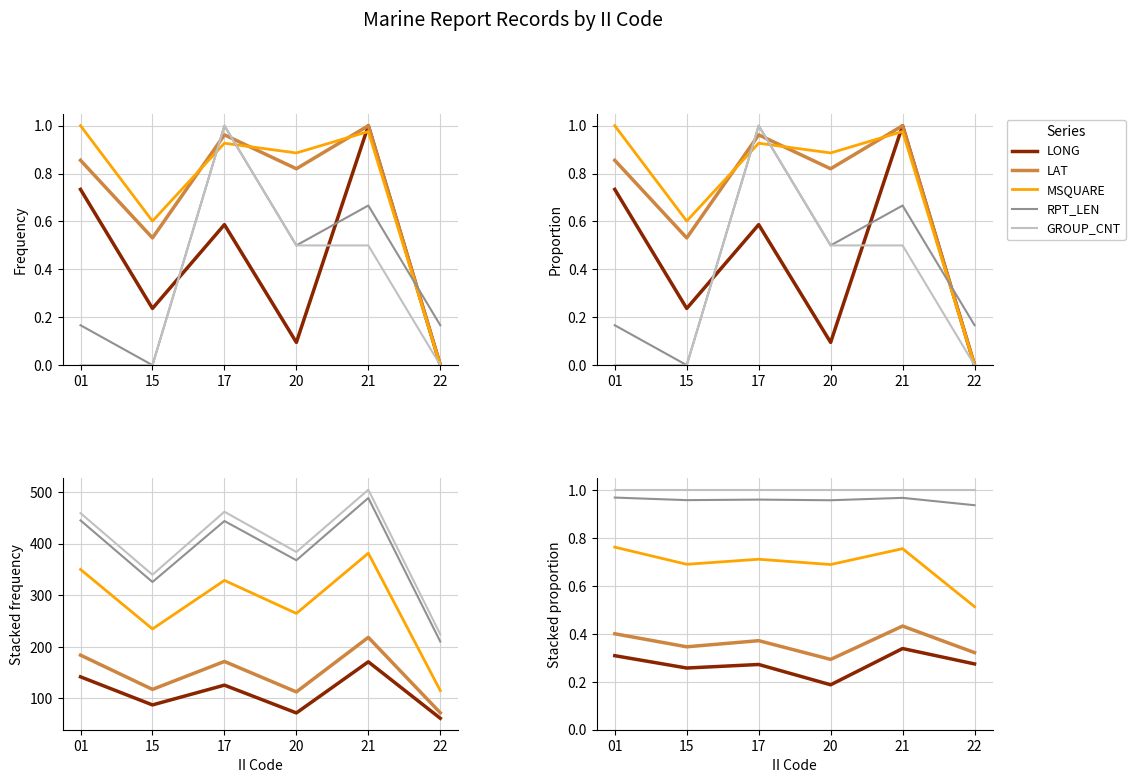

Which series has the largest total across all categories?

GROUP_CNT